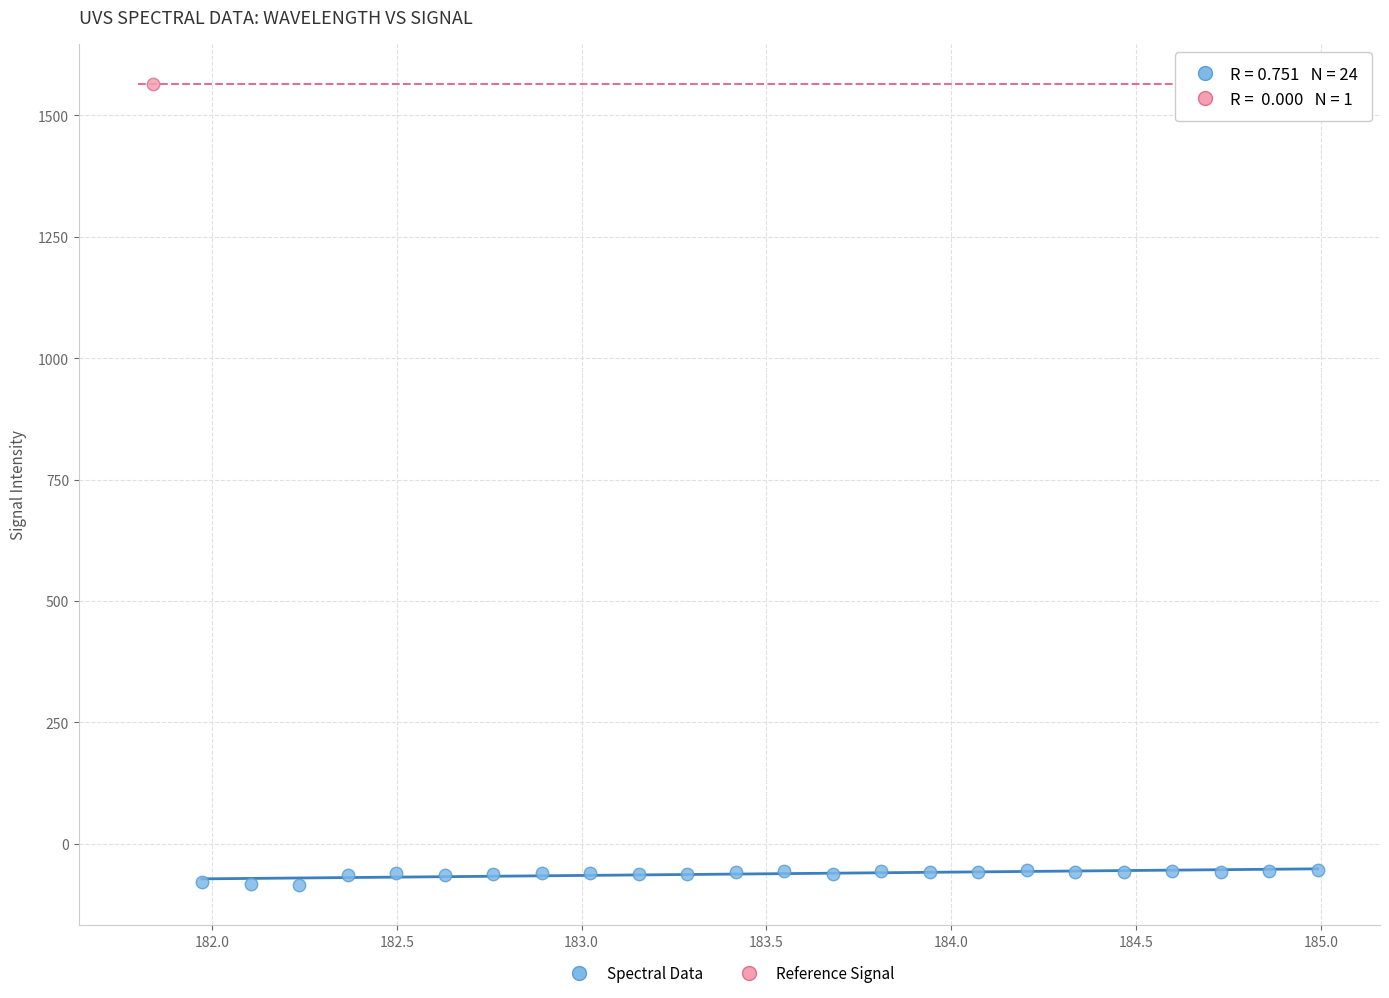

What are all the series names shown in the legend?

Spectral Data, Reference Signal